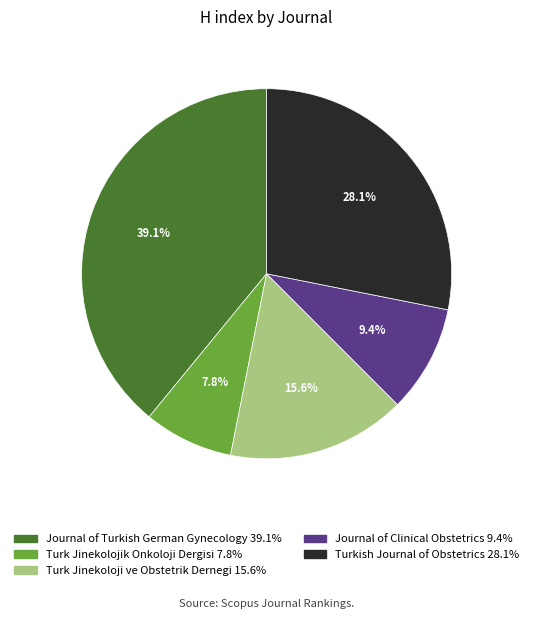

Is there any slice that represents more than half of the pie?

No